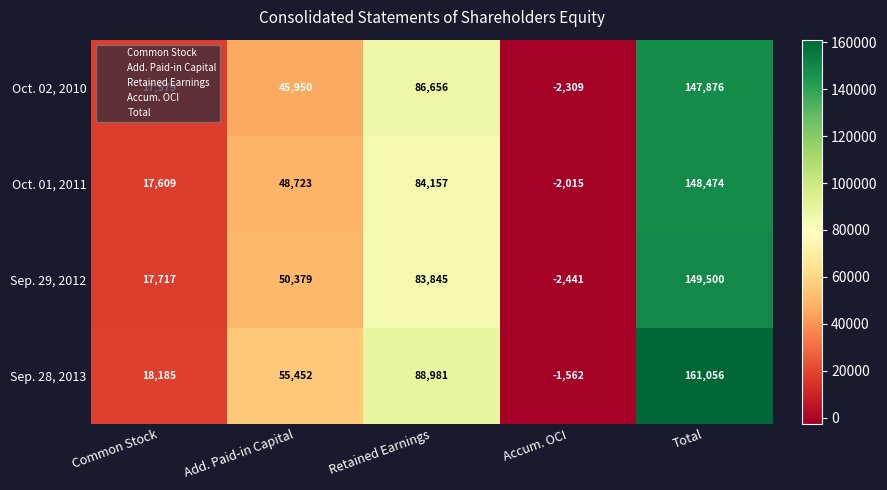

At which category does the chart reach its peak across all series?

Total